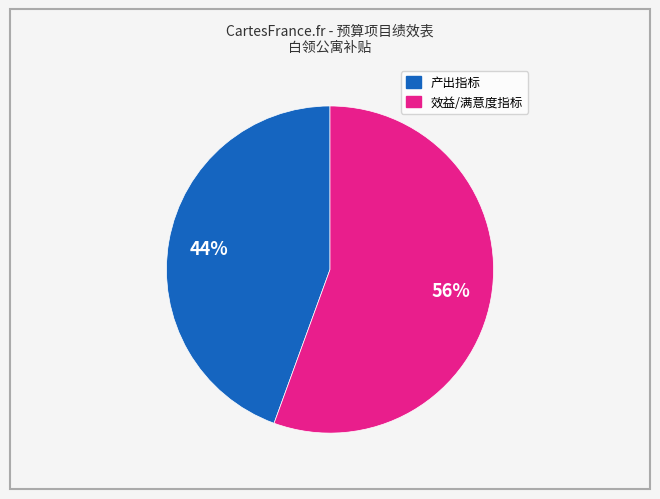

Is there any slice that represents more than half of the pie?

Yes